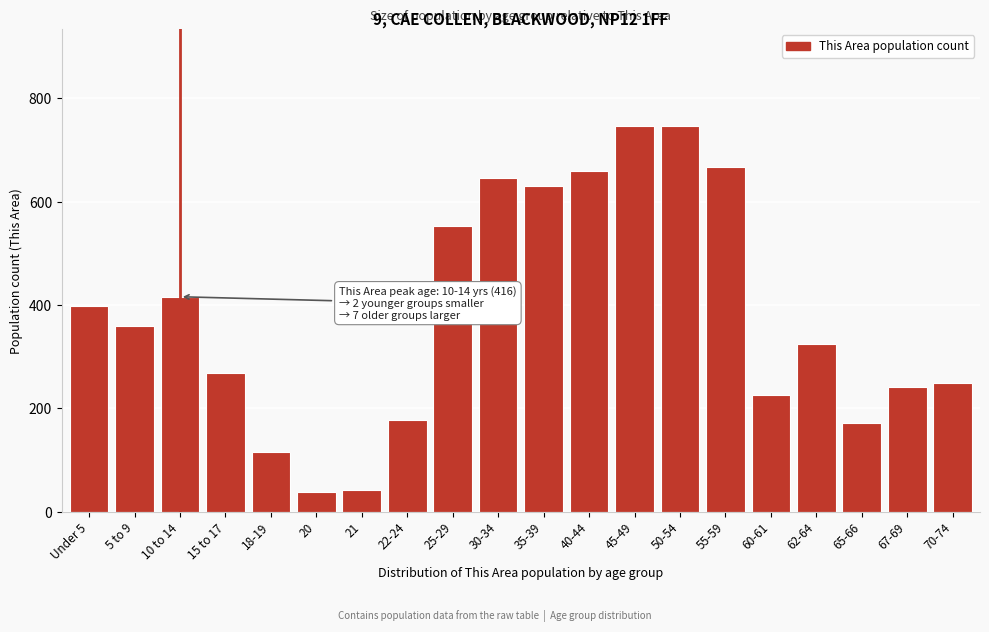

Between 62-64 and 5 to 9, which is larger?

5 to 9